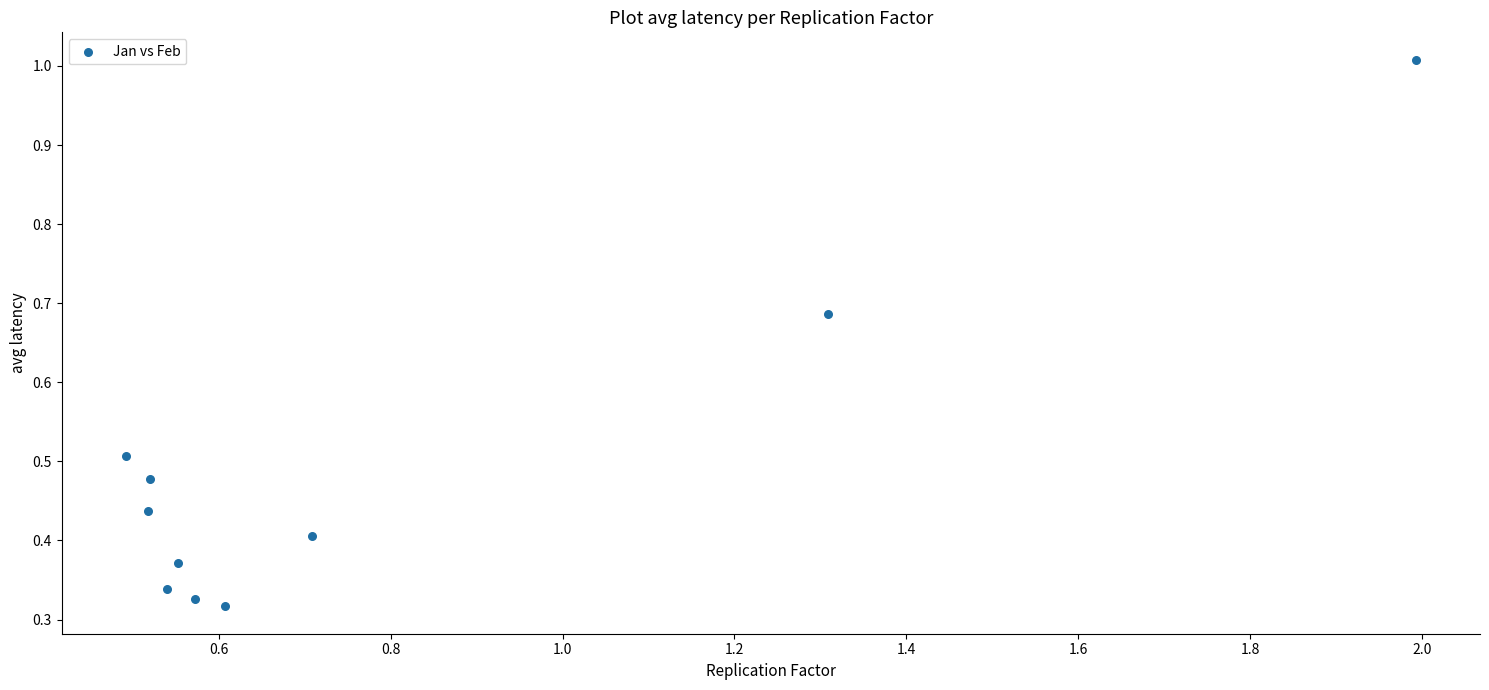

What is the average X value?

0.8